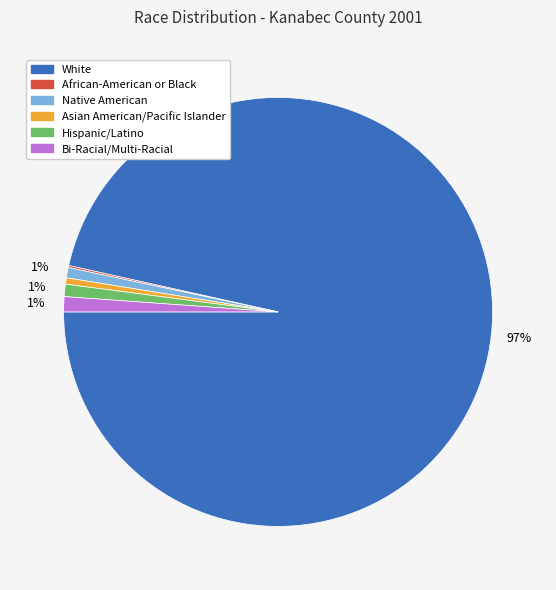

Which category has the biggest portion of the pie?

White